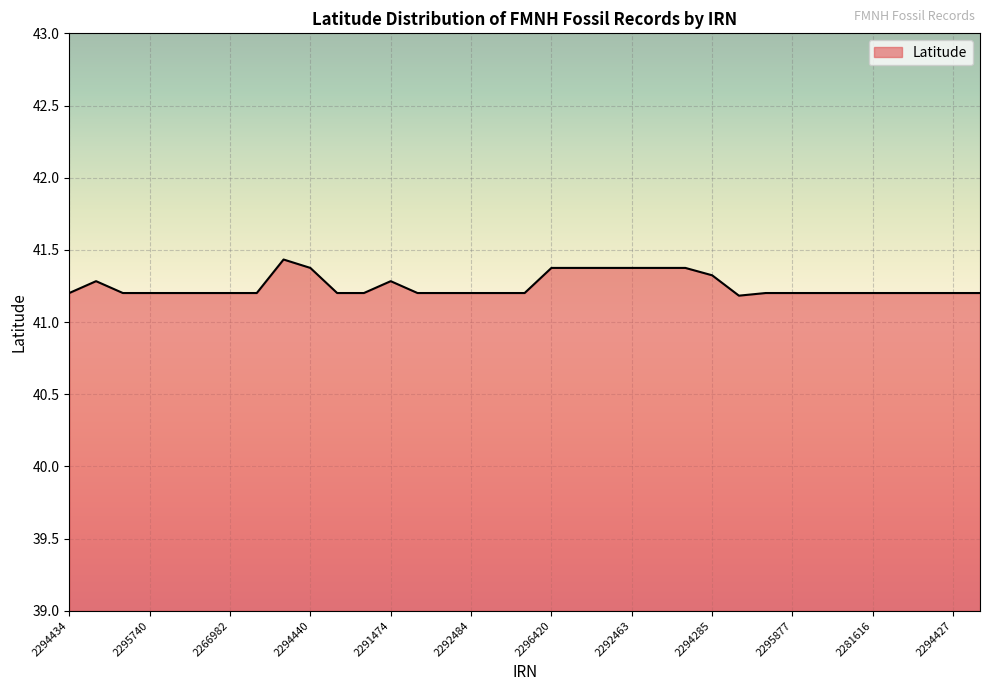

What is the greatest value displayed?

41.4